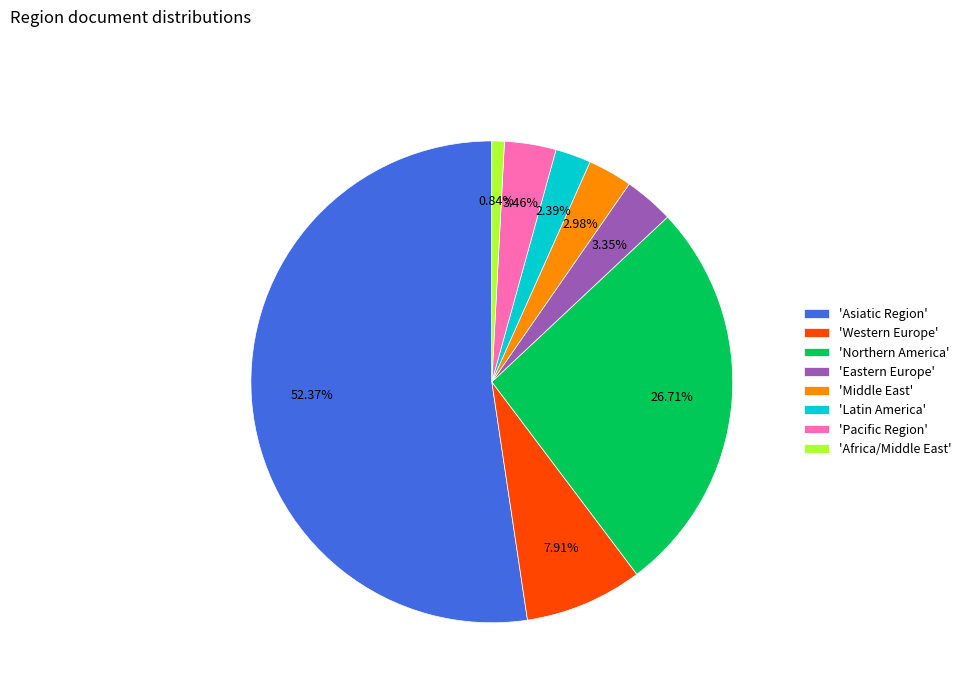

How many slices are in this pie chart?

8